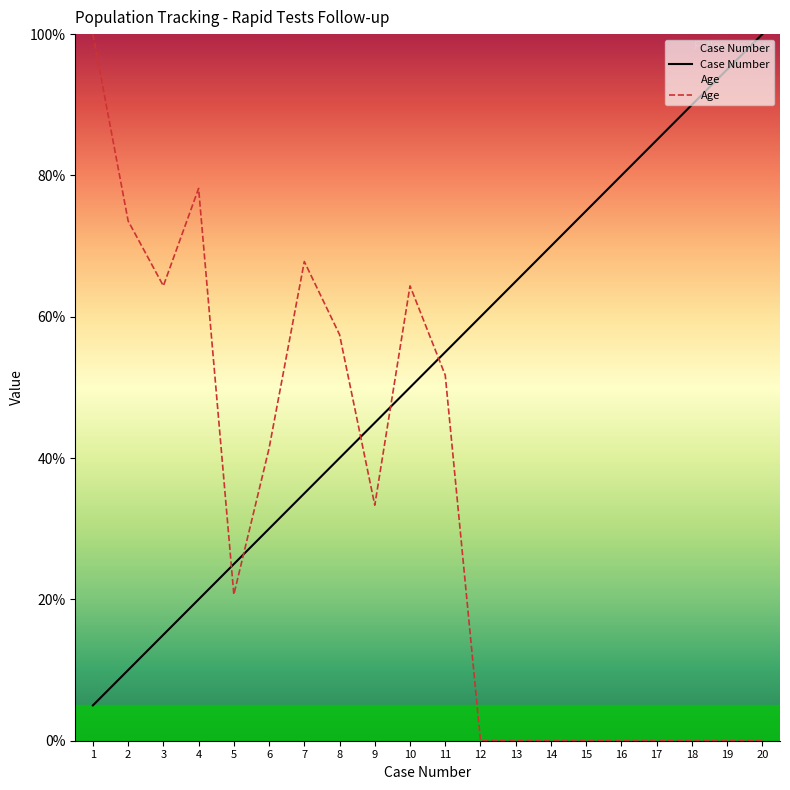

True or false: Case Number has a value of 22.3 at 12.

False